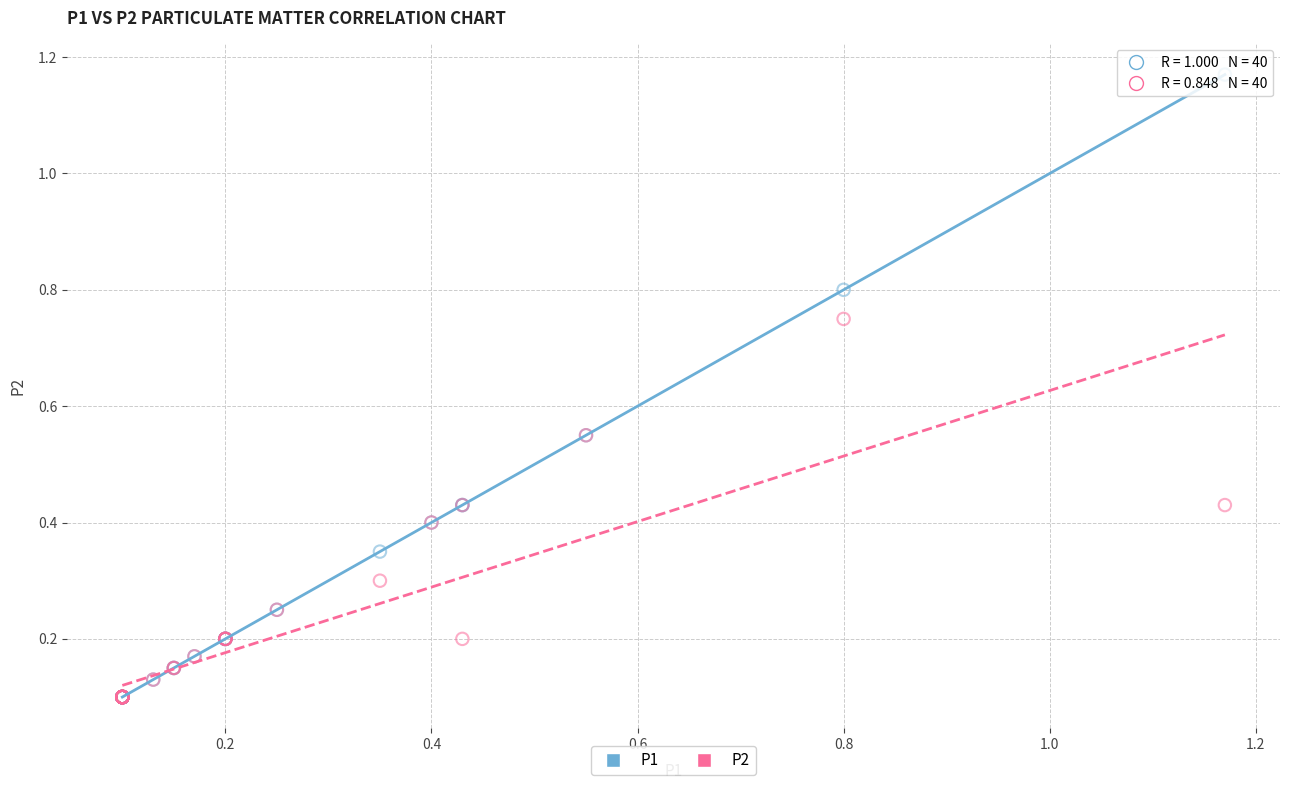

What are all the series names shown in the legend?

P1, P2